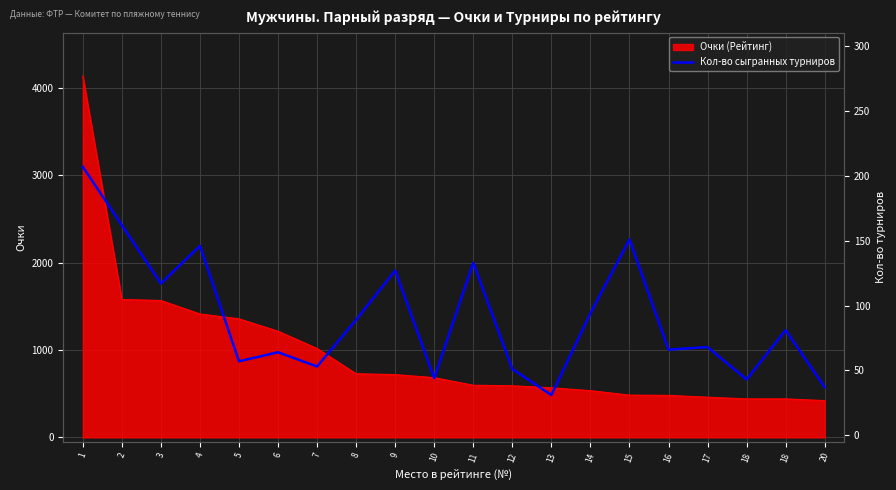

At which label does the data first exceed 81?

1